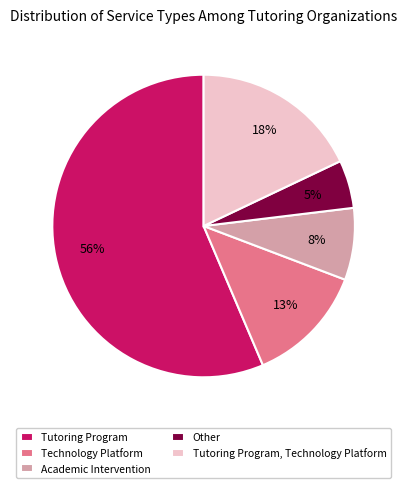

To the nearest percent, what portion does Tutoring Program represent?

56%